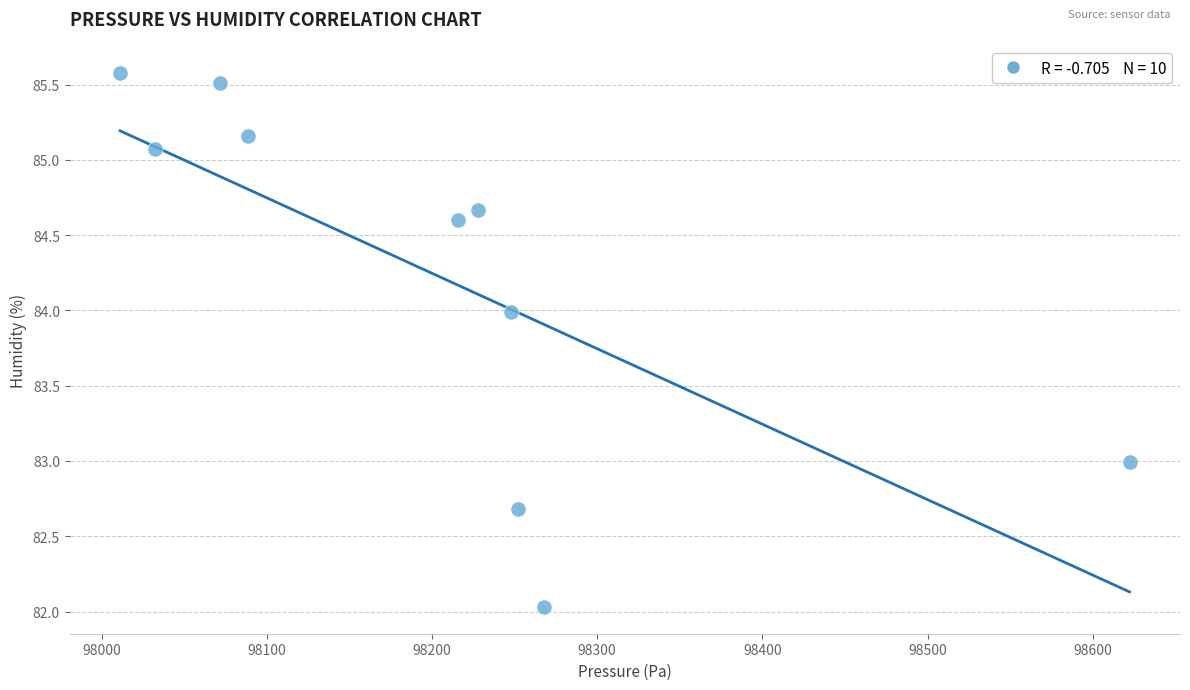

What is the average Y value?

84.2